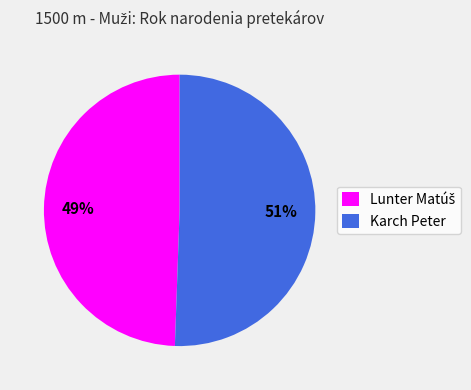

What percentage is the Karch Peter slice, to the nearest percent?

51%